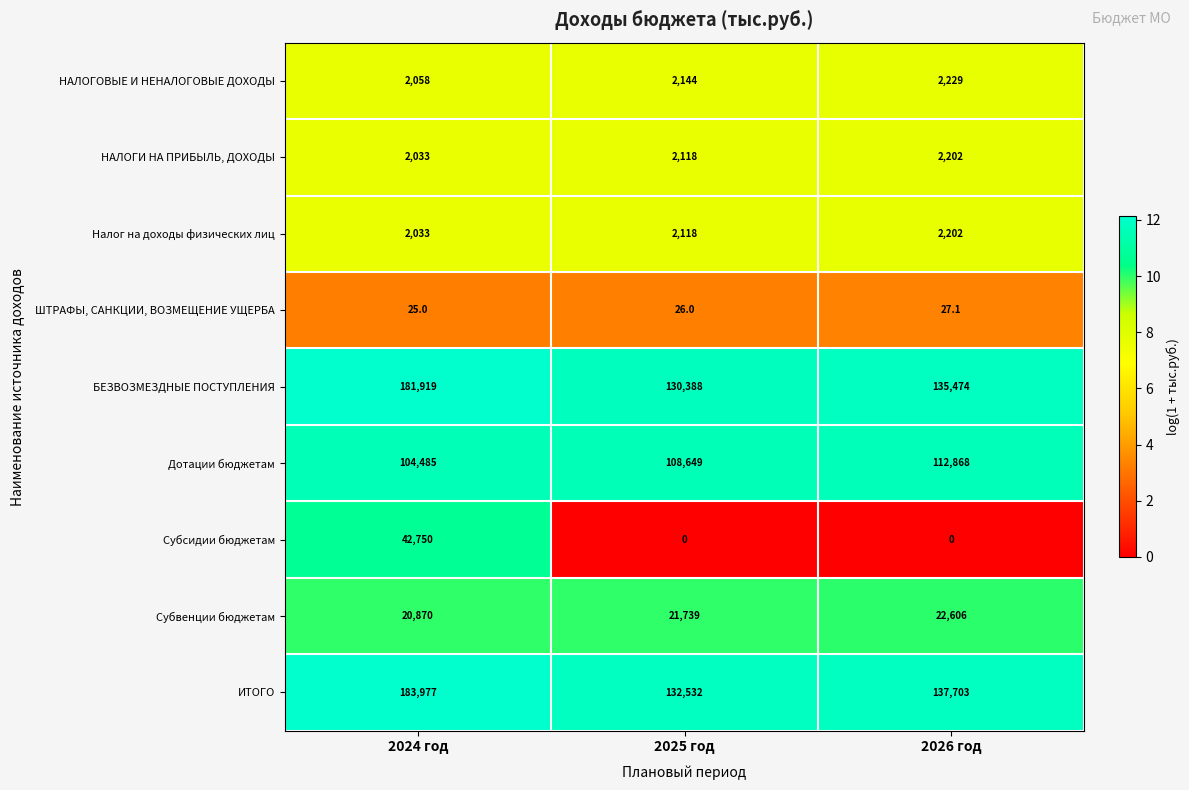

How many НАЛОГИ НА ПРИБЫЛЬ, ДОХОДЫ values are between 2033 and 2202?

3